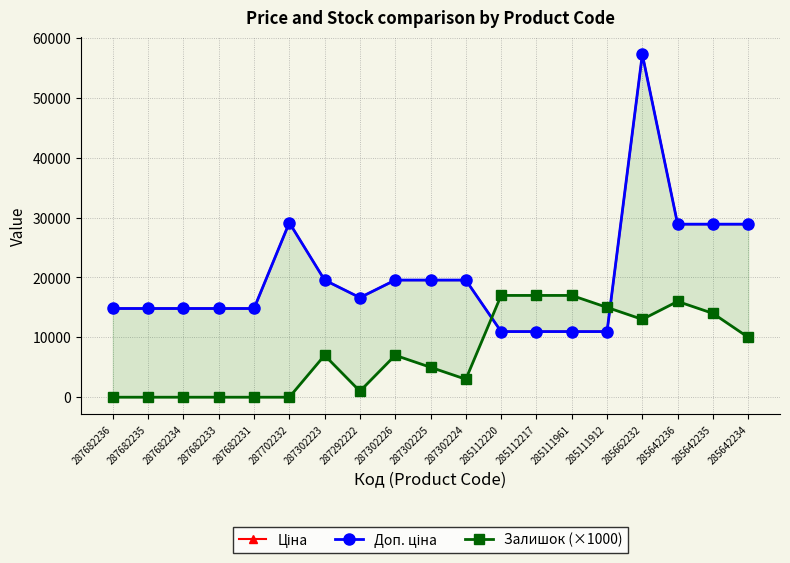

What is the maximum value shown in the chart?

57258.0